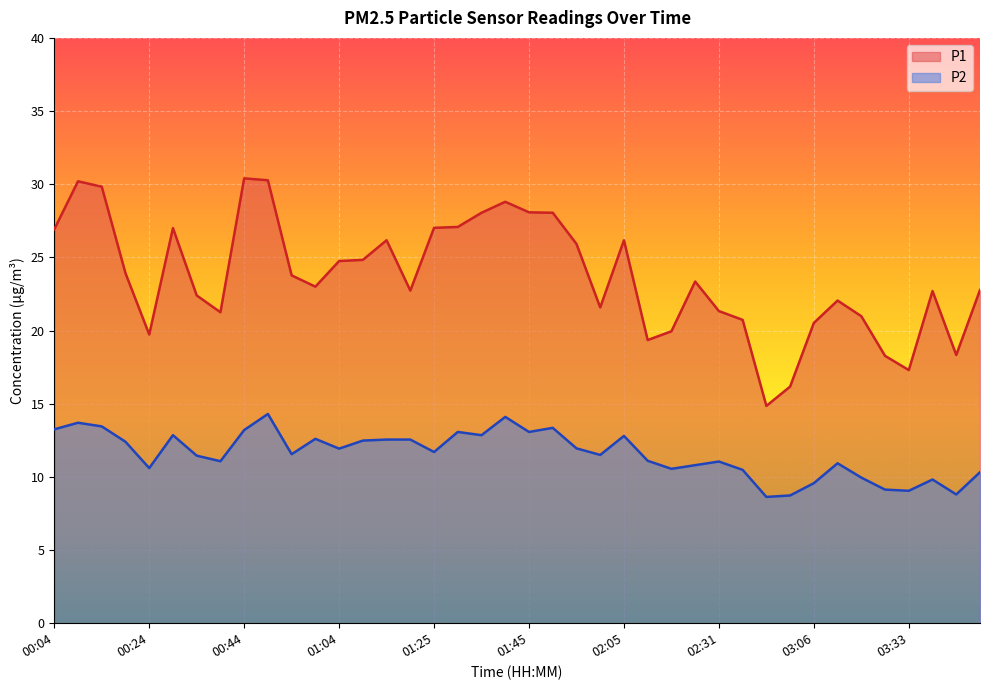

What is the approximate value of P2 at 02:31?

11.1